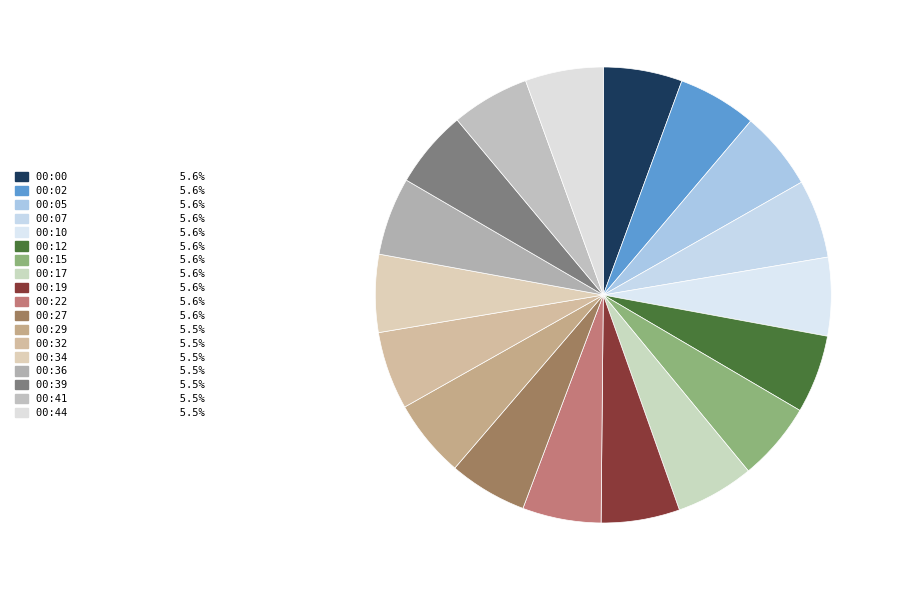

What is the largest slice in the pie chart?

00:00